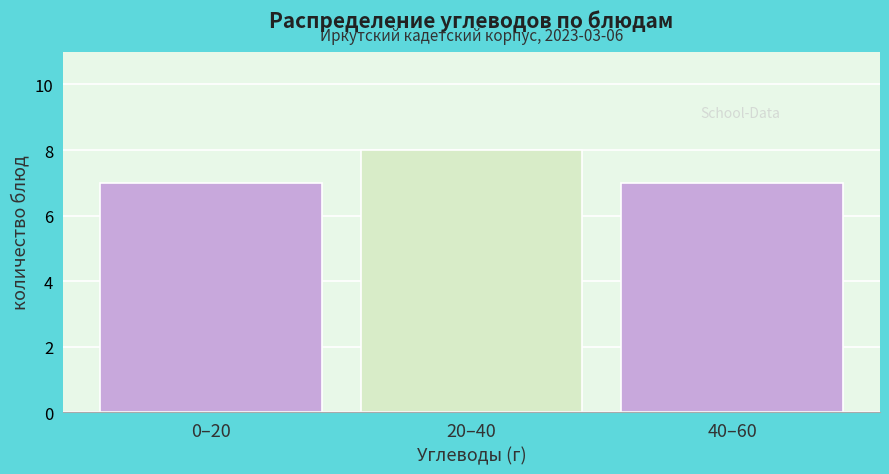

Reading left to right, extract all data points from this chart.

7	8	7